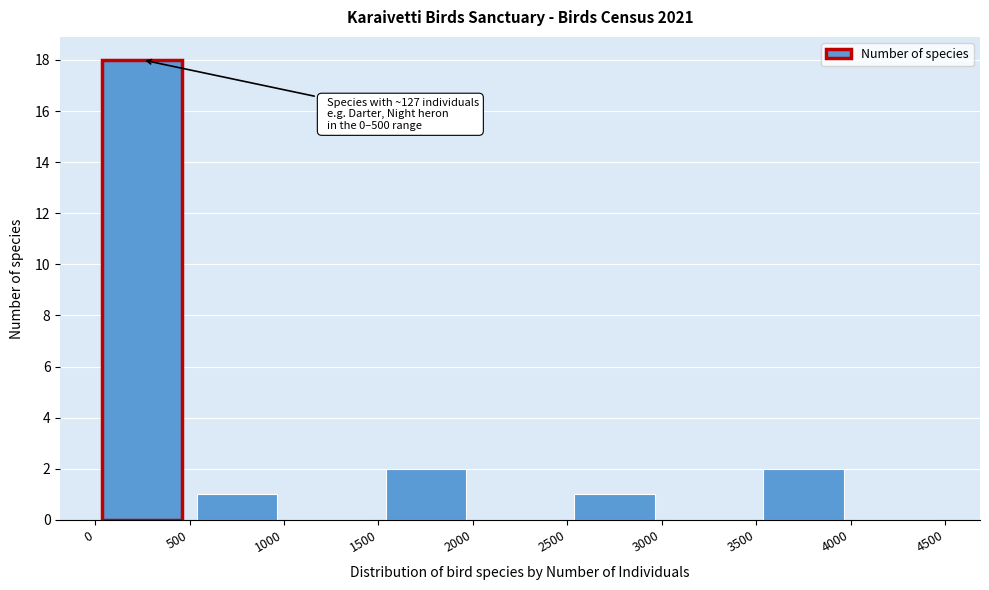

Which range on the x-axis has the tallest bar?

0 to 500